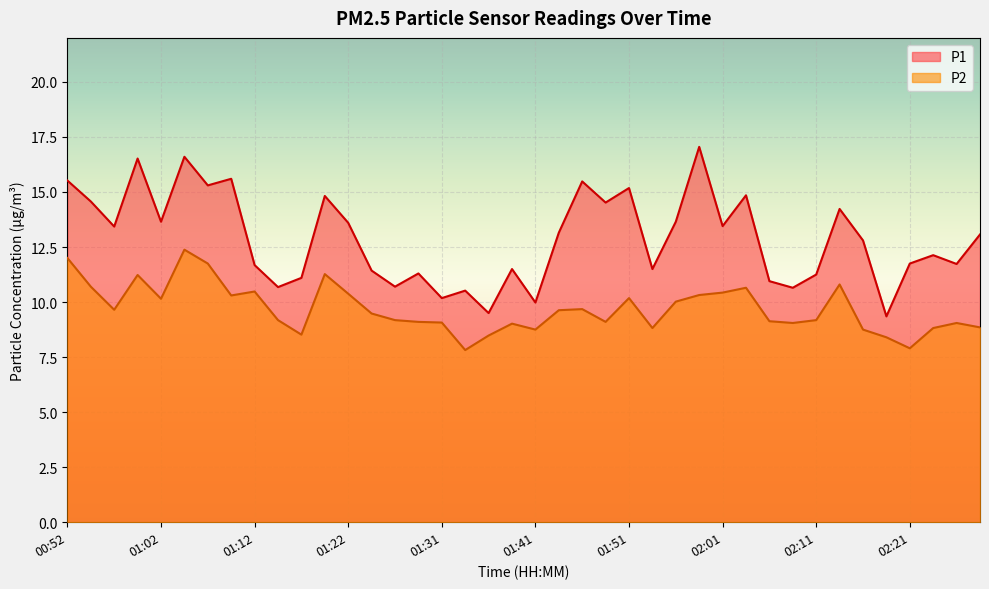

How many lines are shown in the chart?

2